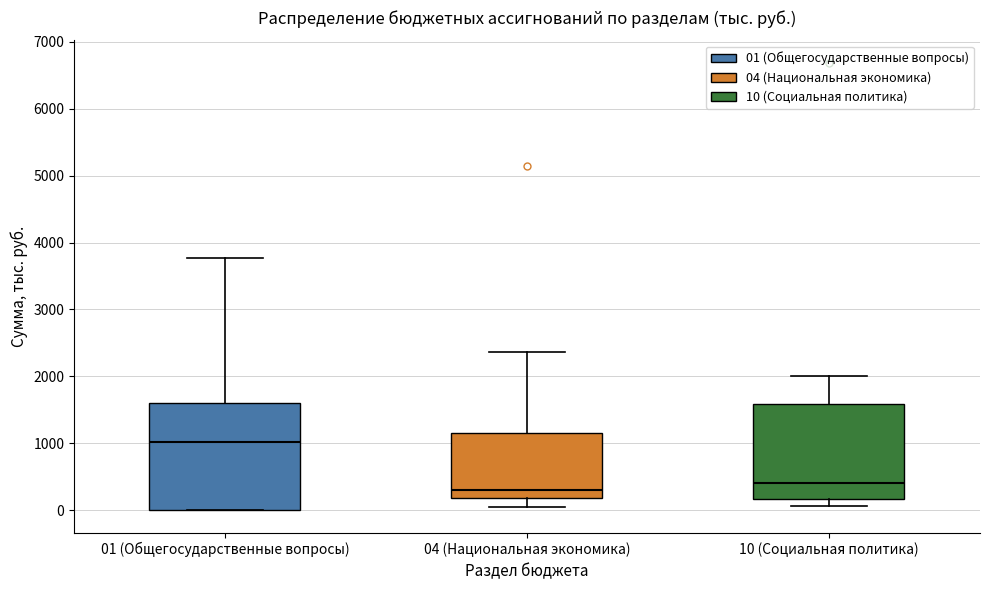

Reading left to right, transcribe this box plot: for each box, give where its median line is, the range the box spans, and where its two whiskers end, as read against the y-axis. The values are not printed on the chart, so give them approximately, as read against the axis.

01 (Общегосударственные вопросы): median 1000, box 0 to 1600, whiskers 0 to 3800
04 (Национальная экономика): median 300, box 200 to 1200, whiskers 0 to 2400
10 (Социальная политика): median 400, box 200 to 1600, whiskers 100 to 2000